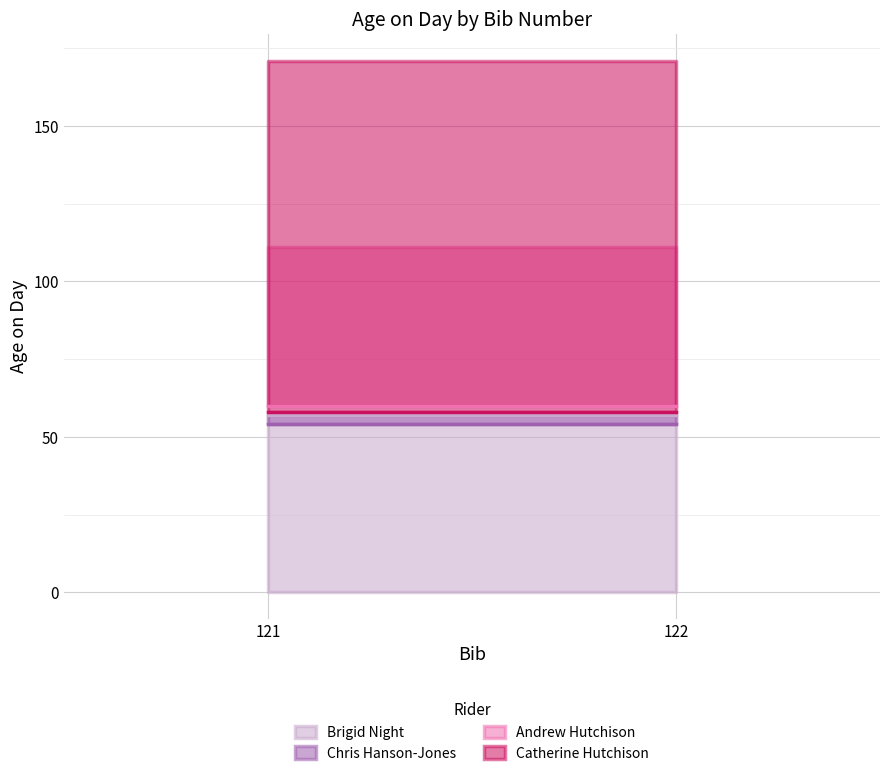

How many lines are shown in the chart?

4